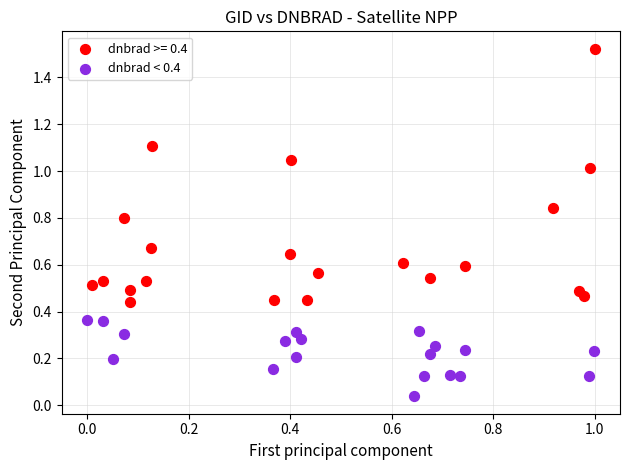

Which series has the widest spread of Y values?

dnbrad >= 0.4